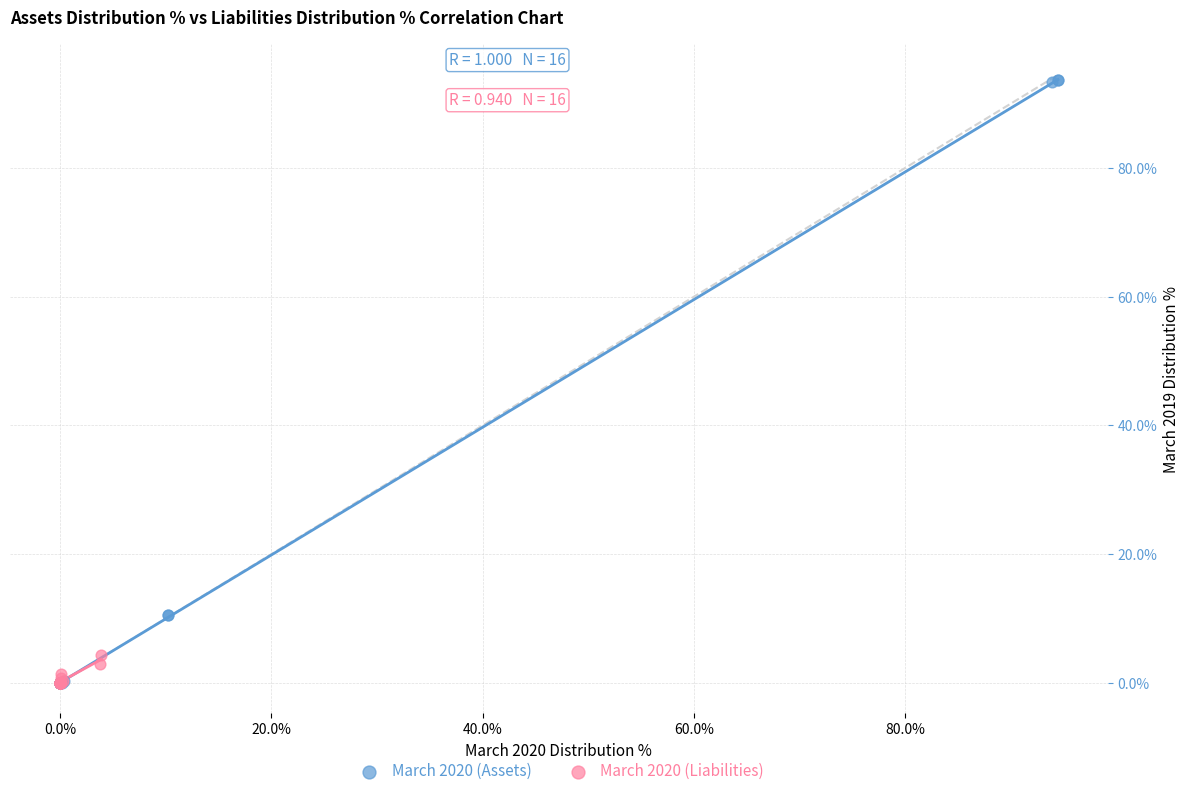

Which series contains the highest Y value?

March 2020 (Assets)